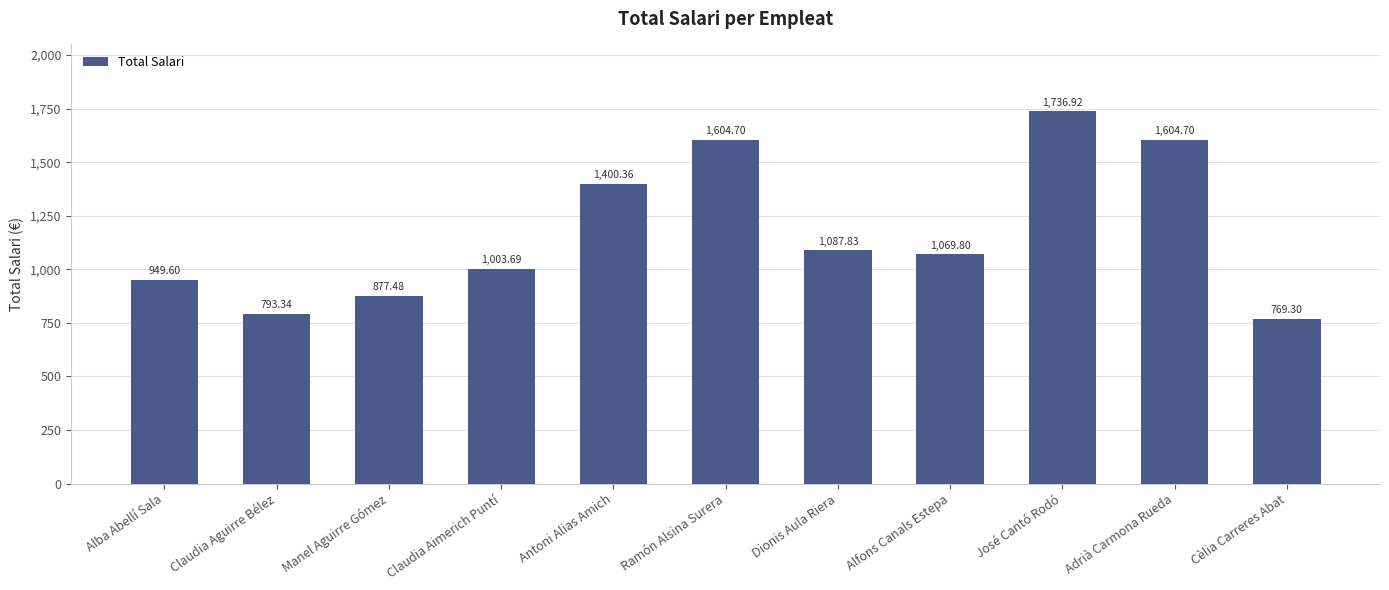

What is the change in value from Claudia Aimerich Puntí to Dionis Aula Riera?

+84.1